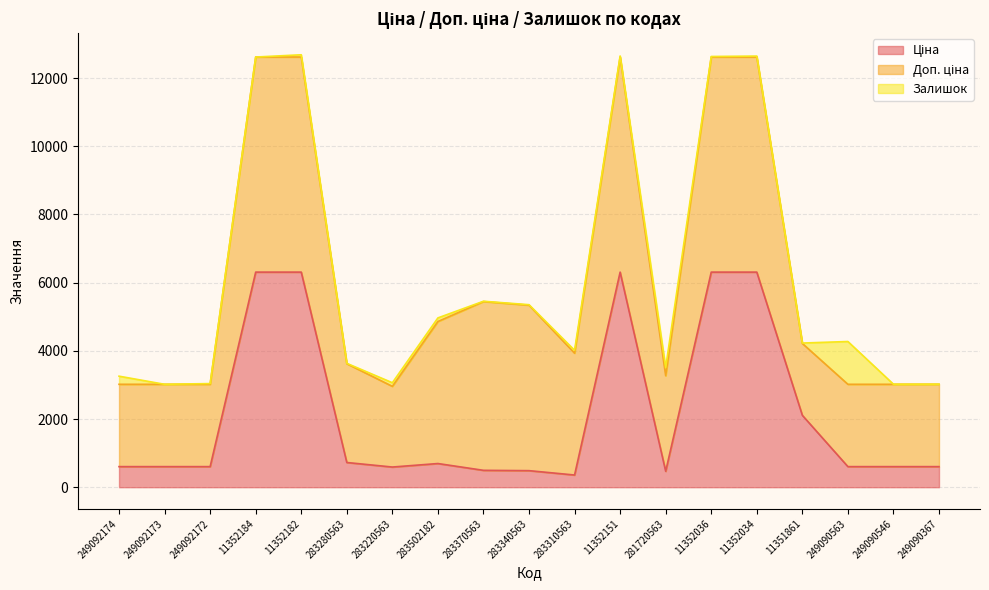

The Залишок series shows 238.0 at 249092174. True or false?

True